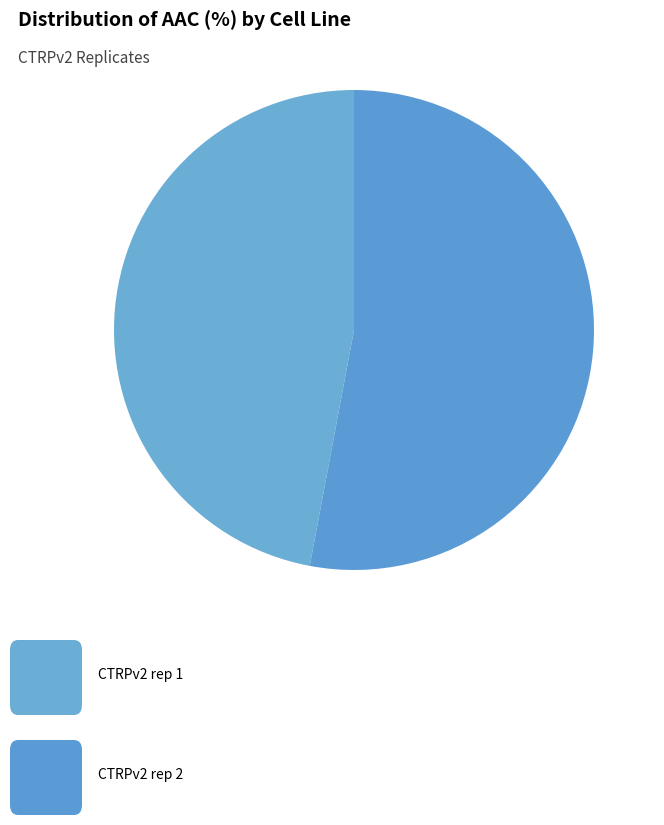

To the nearest percent, what is the difference between the largest and smallest slice percentages?

6%